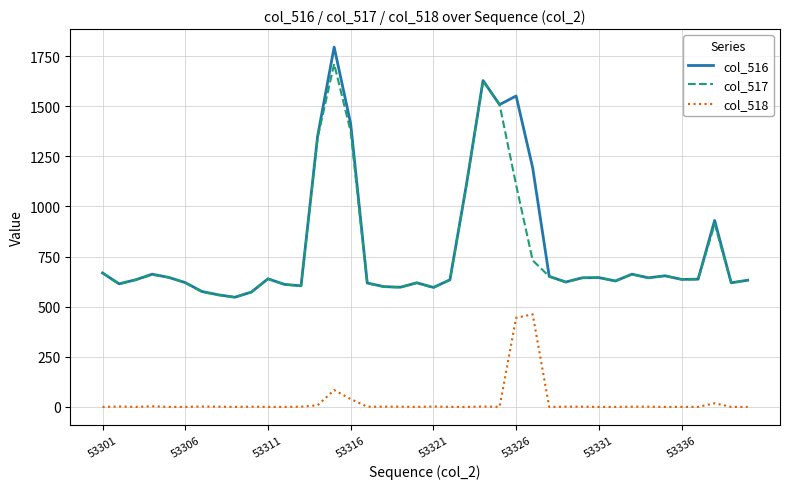

What is the greatest value displayed?

1795